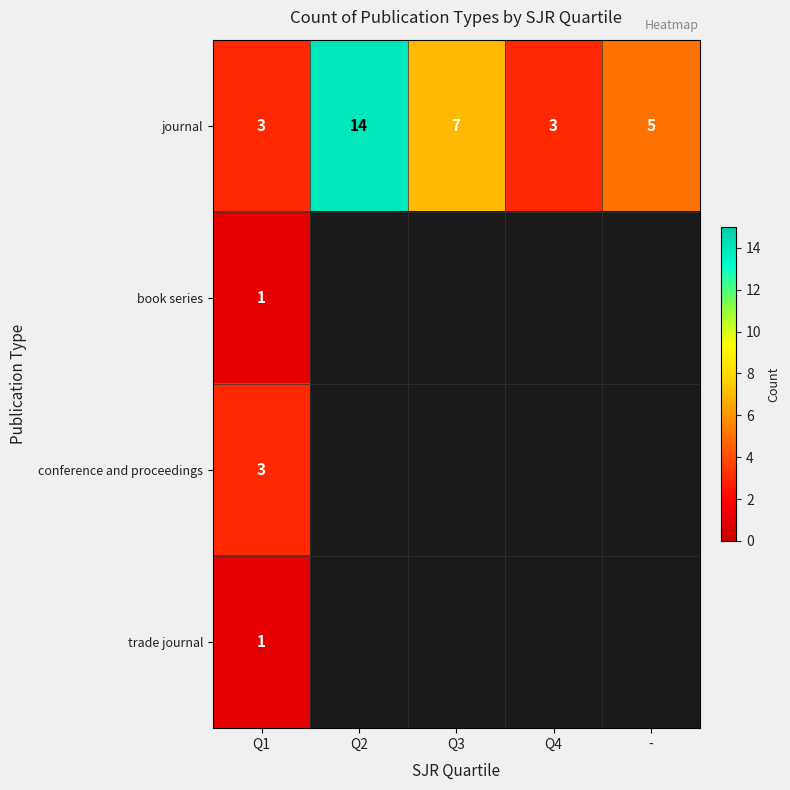

The journal series shows 7 at Q3. True or false?

True